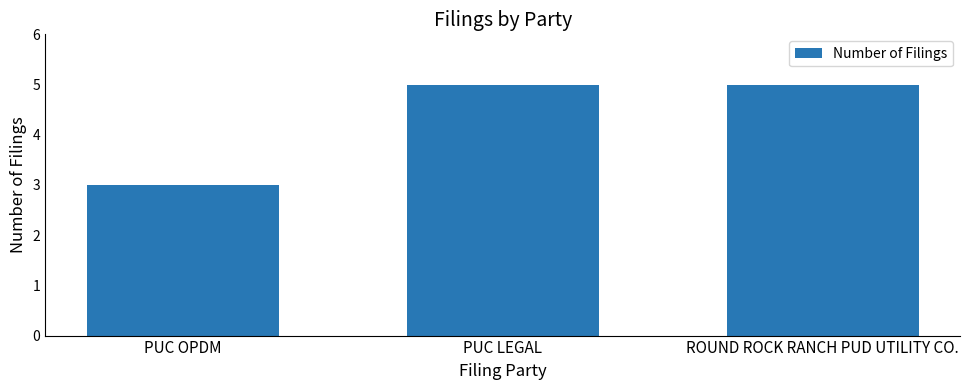

What is the value of the 3rd bar from the left?

5